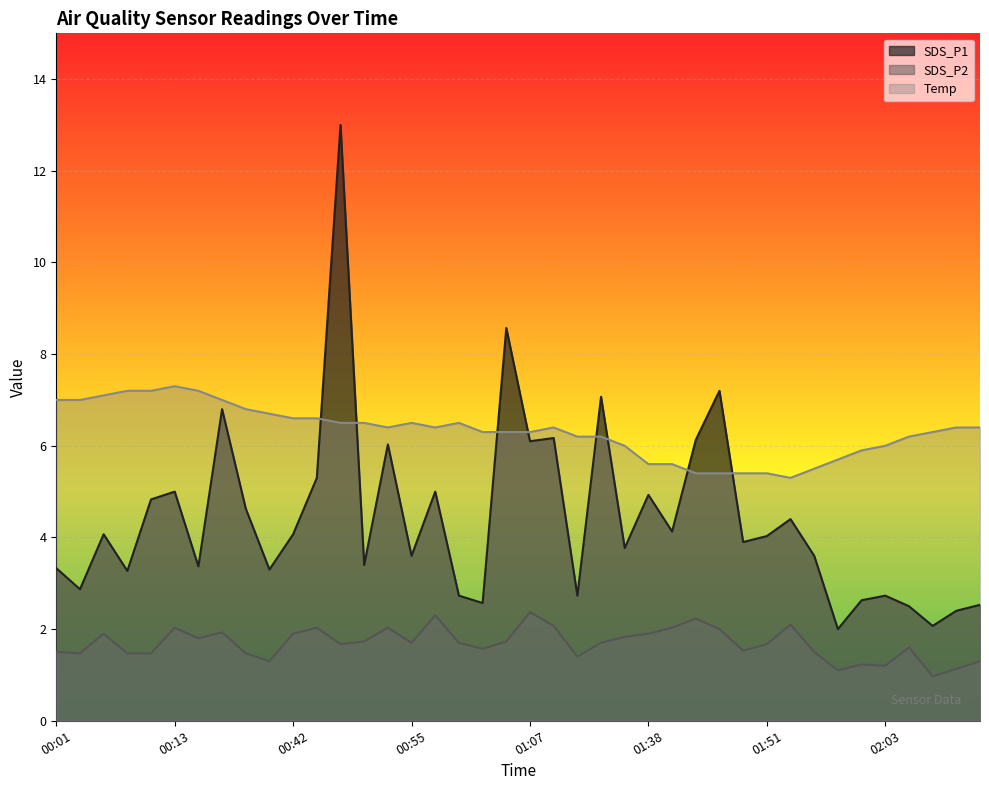

True or false: Temp and SDS_P2 intersect in this chart.

False